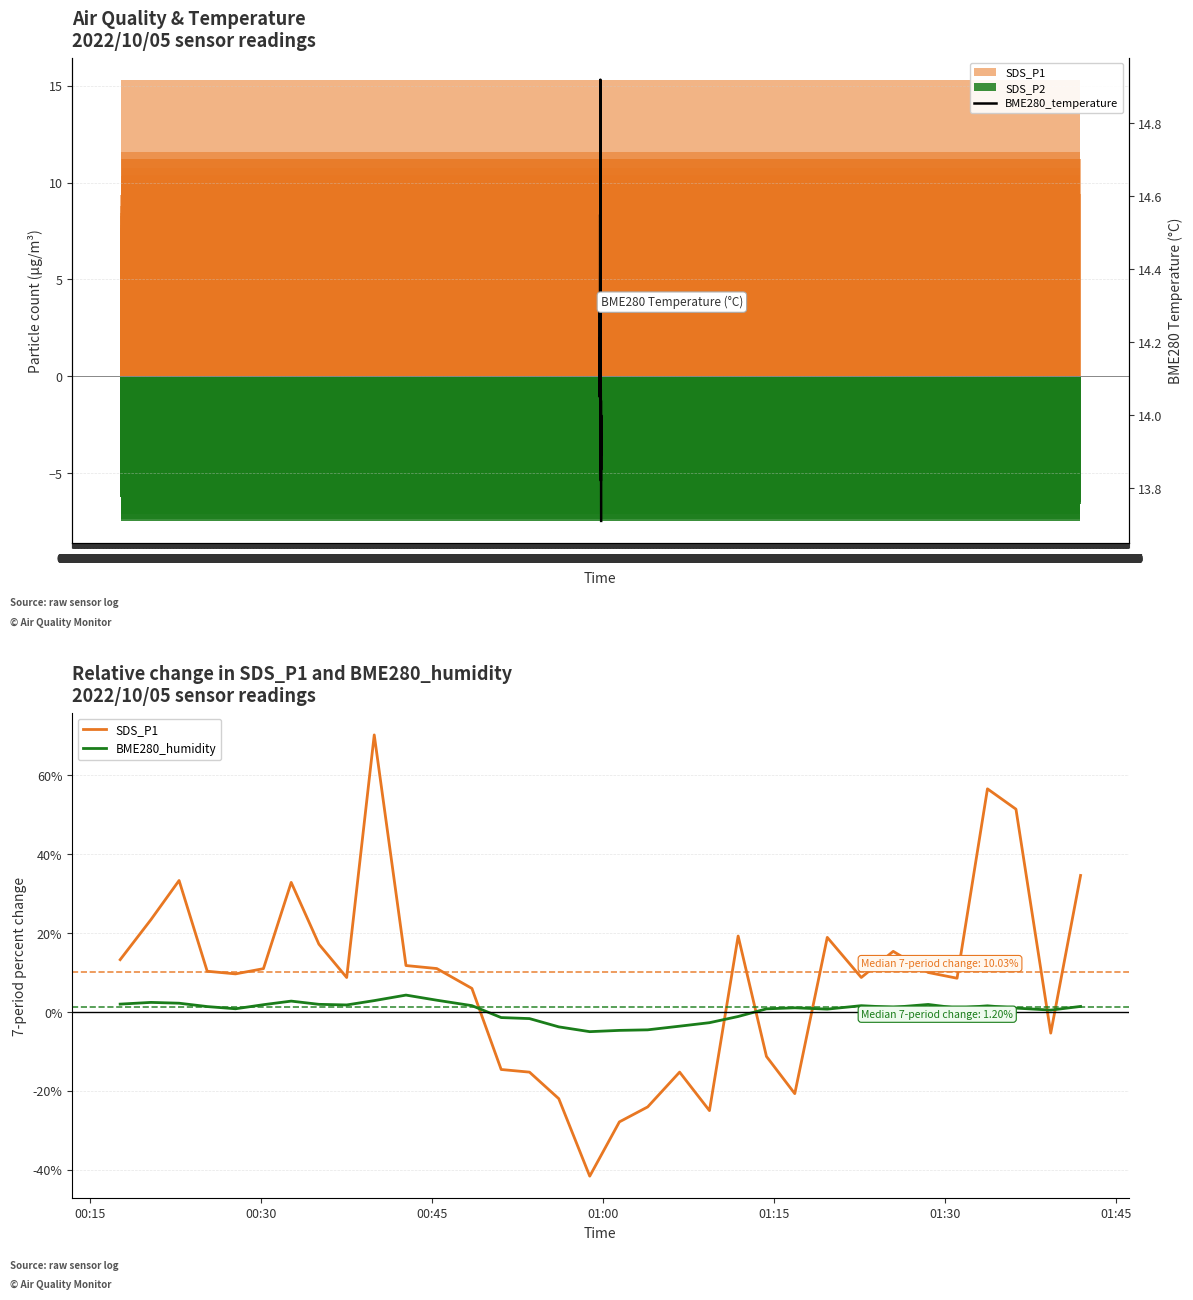

Rank the series at 09:00 from highest to lowest value.

SDS_P1, BME280_temperature, BME280_humidity, SDS_P2